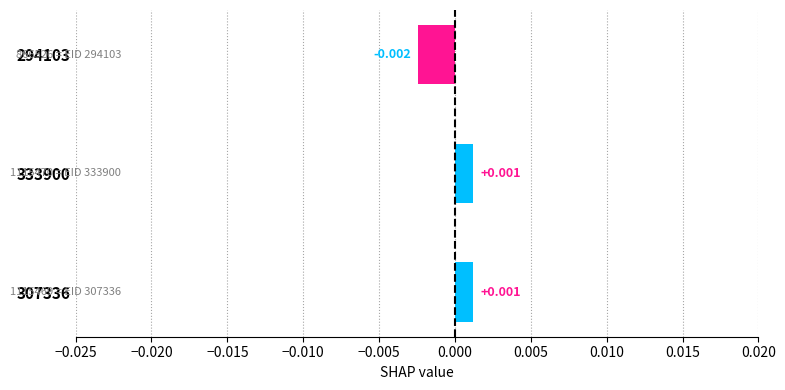

How many series are shown in this chart?

1